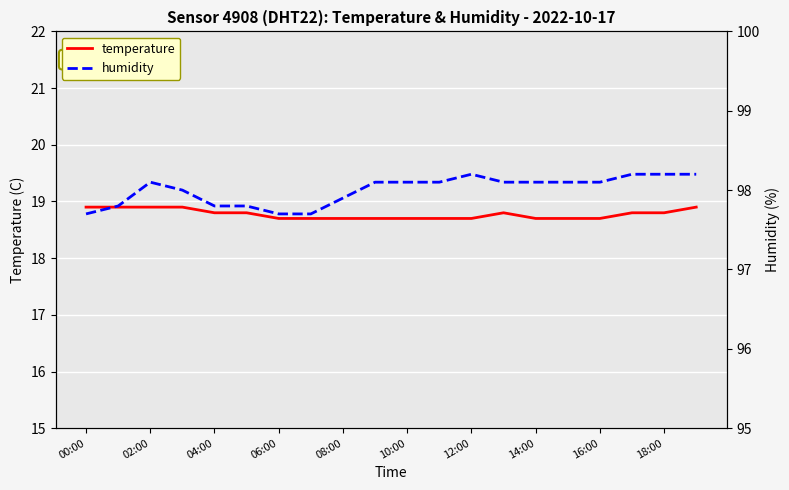

The temperature series shows 18.7 at 08:00. True or false?

True